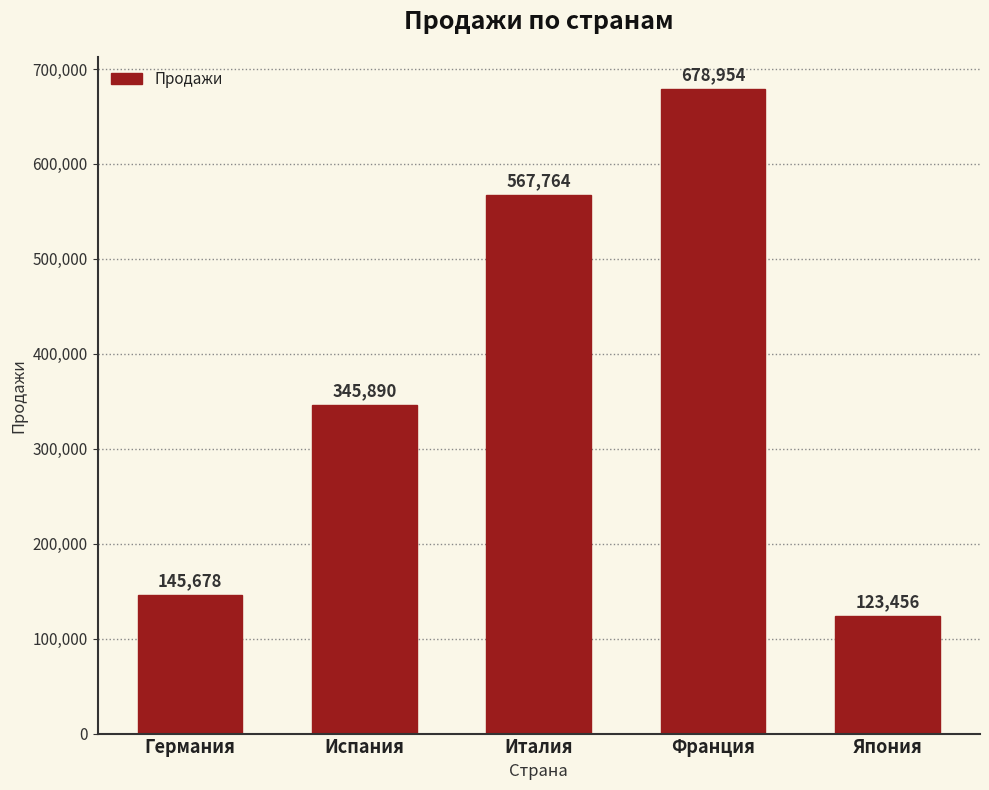

List the labels in order of value, largest first.

Франция, Италия, Испания, Германия, Япония